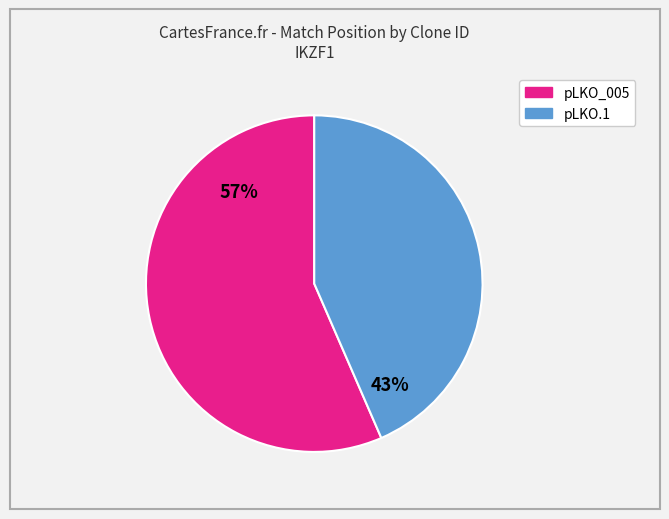

Does any single category account for the majority?

Yes